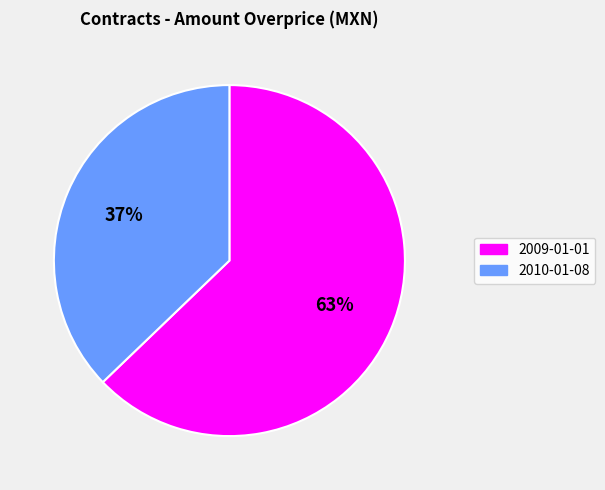

Is 2009-01-01 the majority of the pie?

Yes